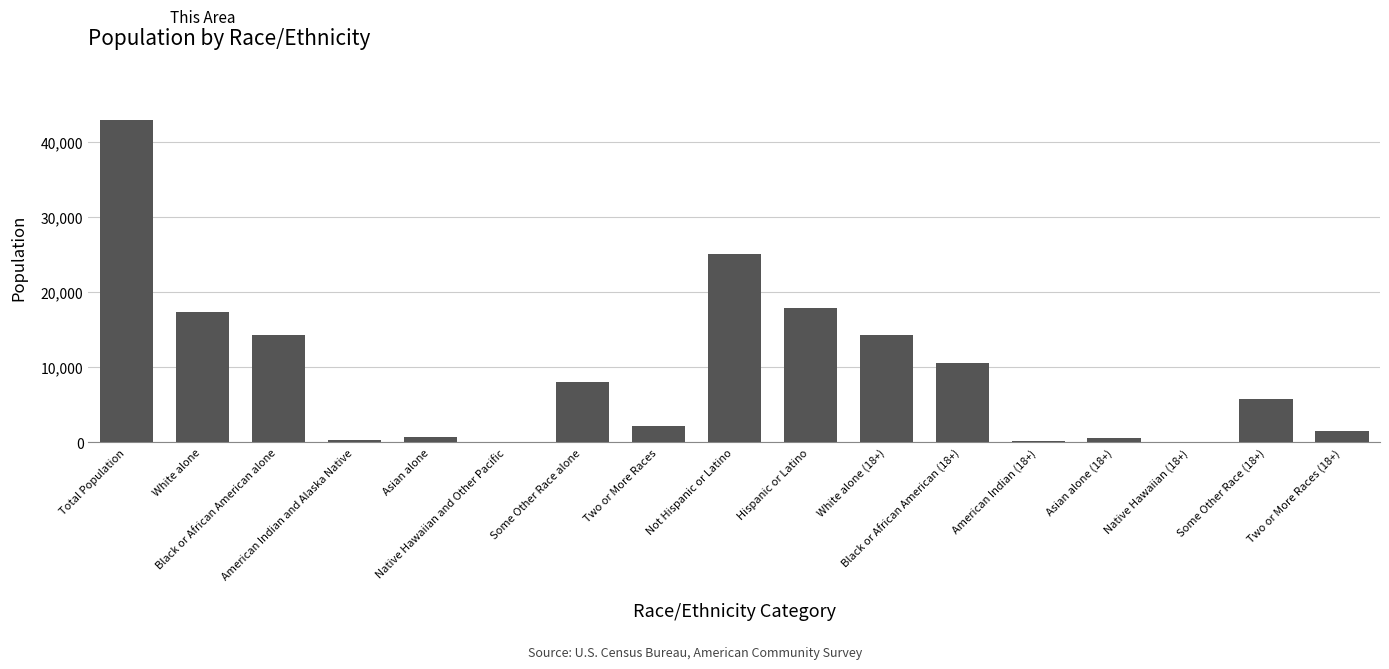

What is the sum of all values?

161432